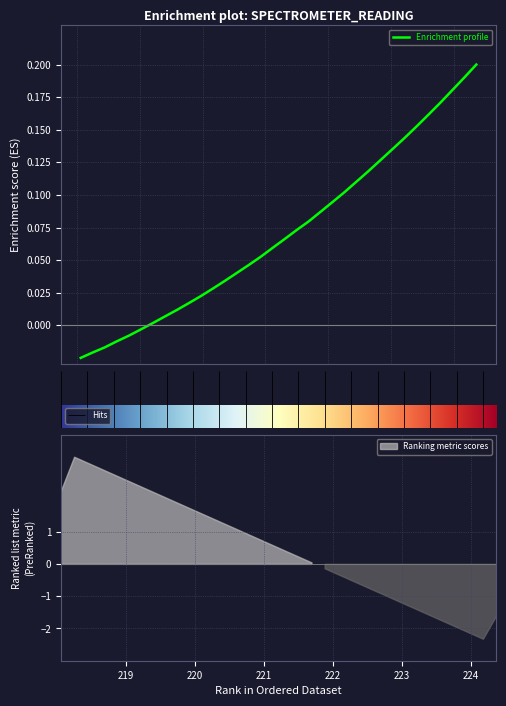

What is the greatest value displayed?

0.2